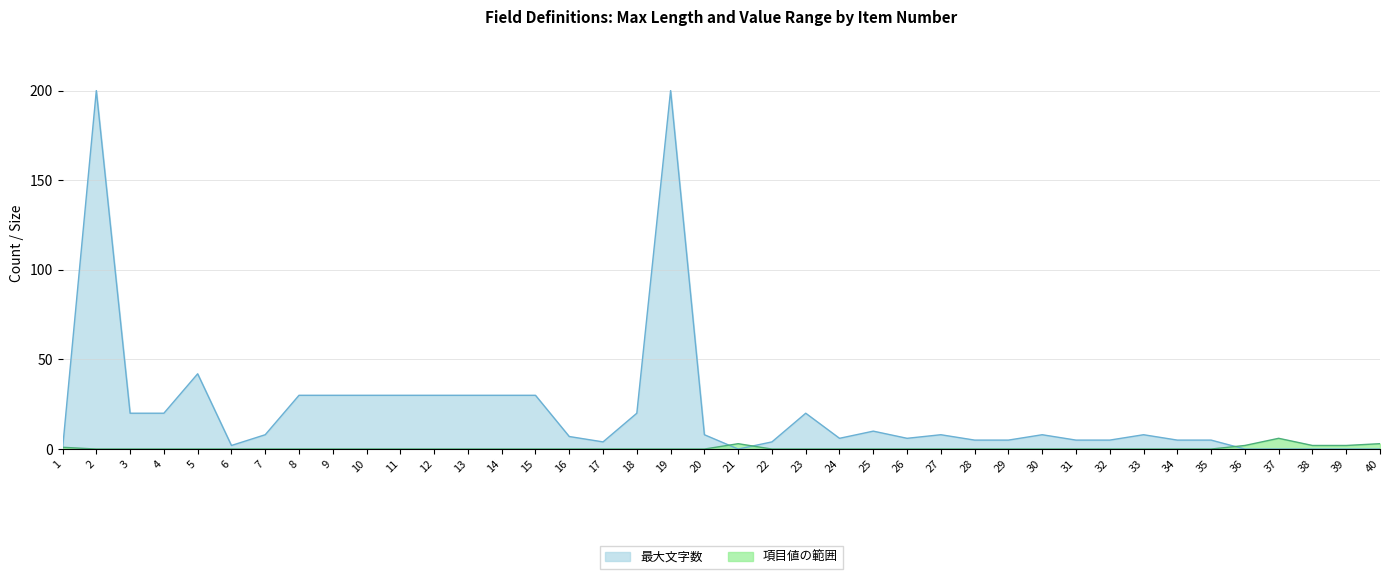

What is the value of the 最大文字数 point at the 2nd from the left?

200